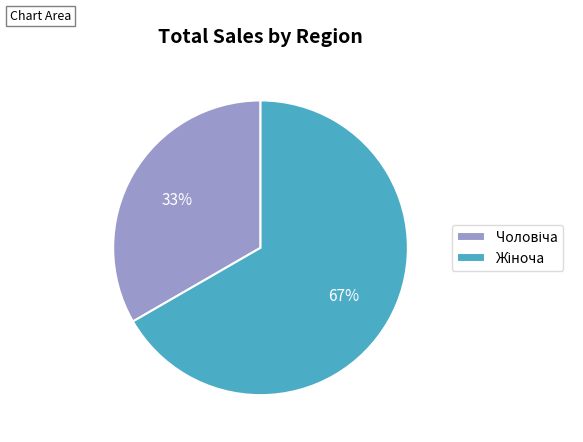

Does any single category account for the majority?

Yes